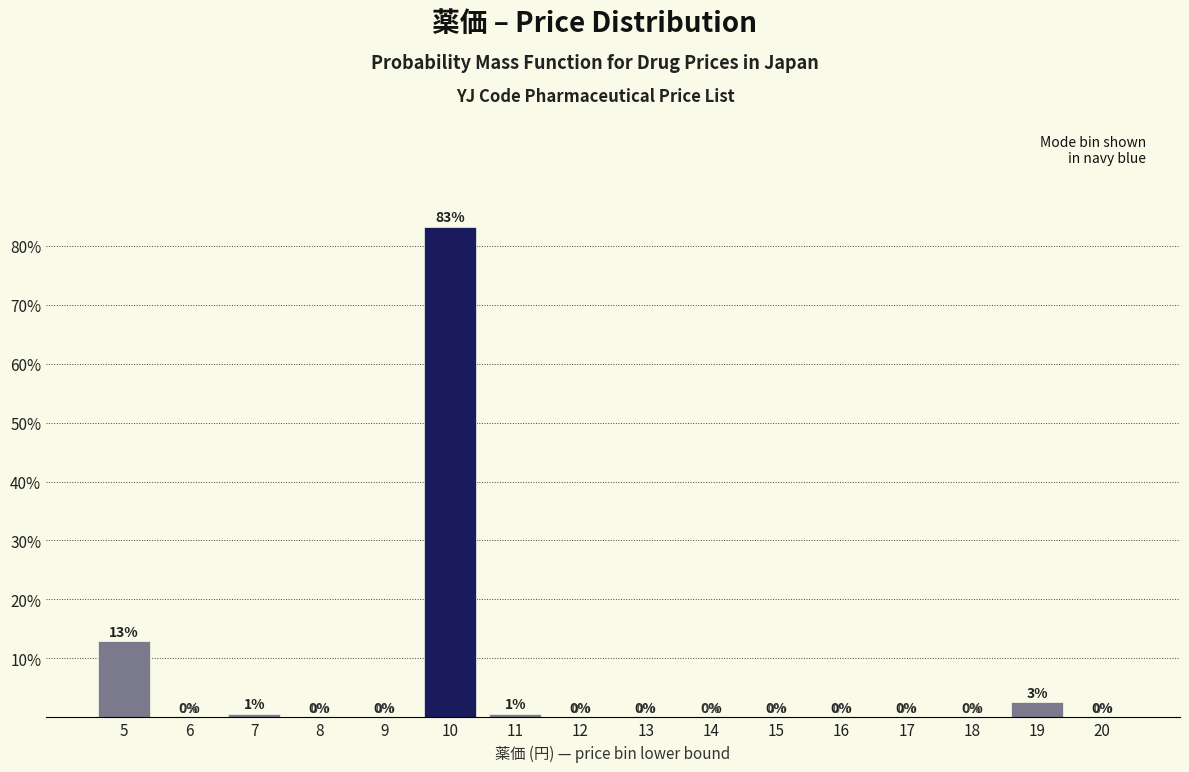

What is the greatest value displayed?

83.2